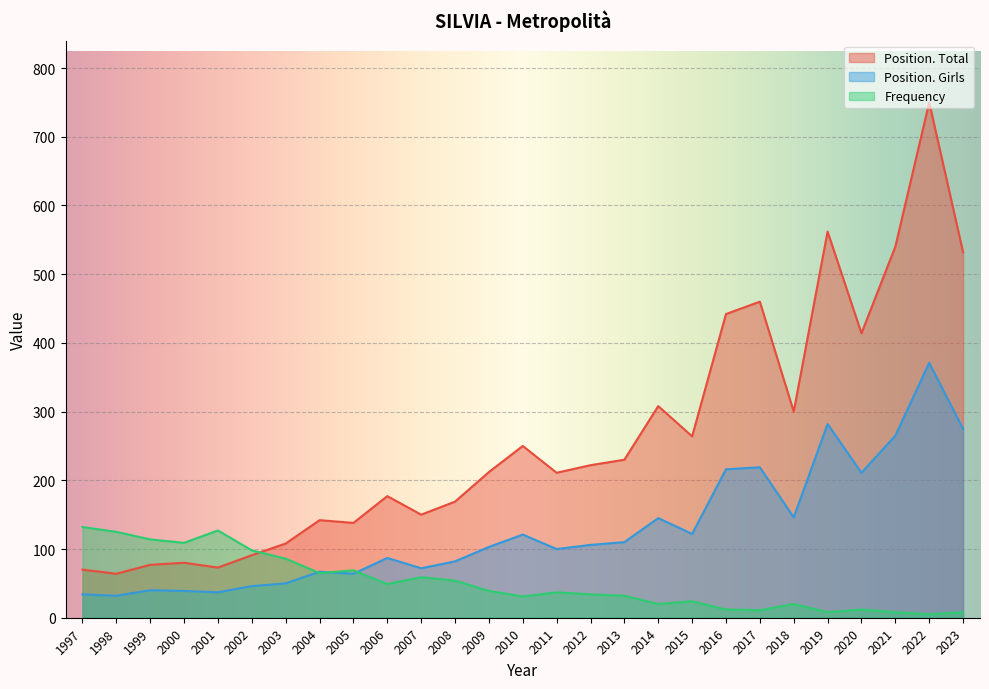

Between 2008 and 2019, which series saw the biggest shift?

Position. Total